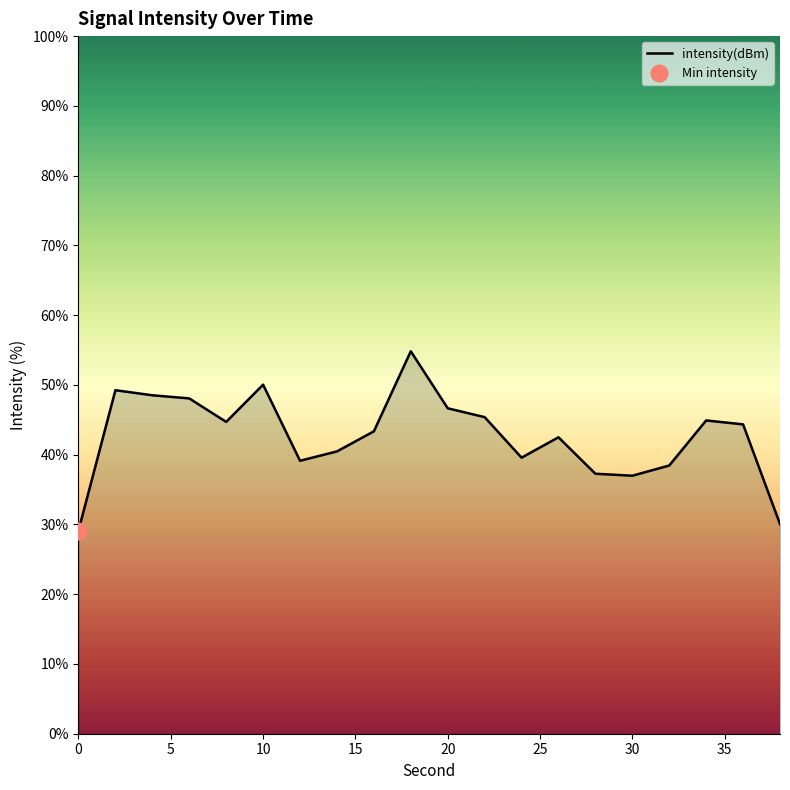

How many values are below 44?

10